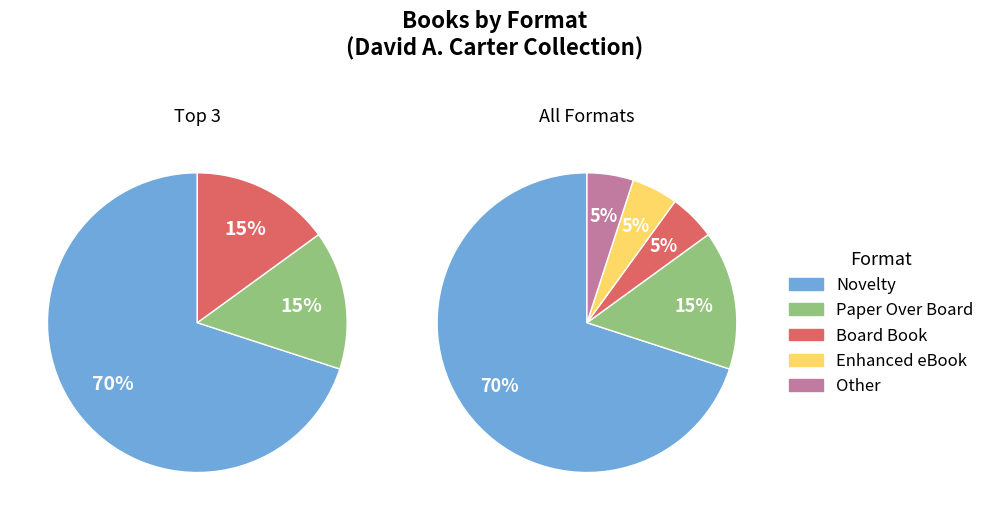

Which slice is the smallest?

Board Book